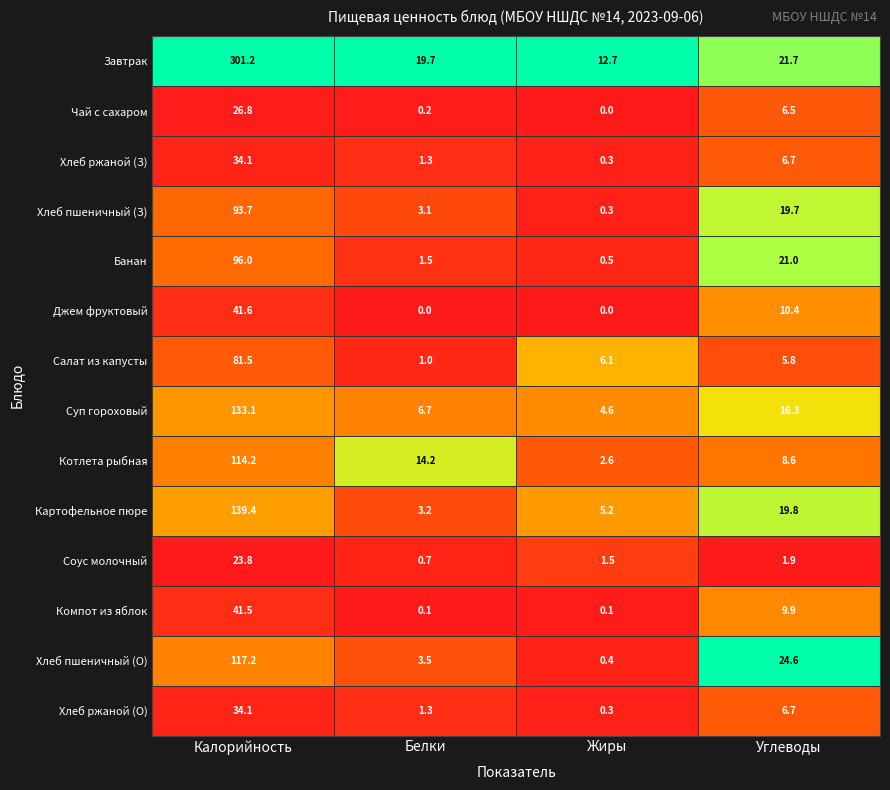

At how many categories does at least one series exceed 0?

4